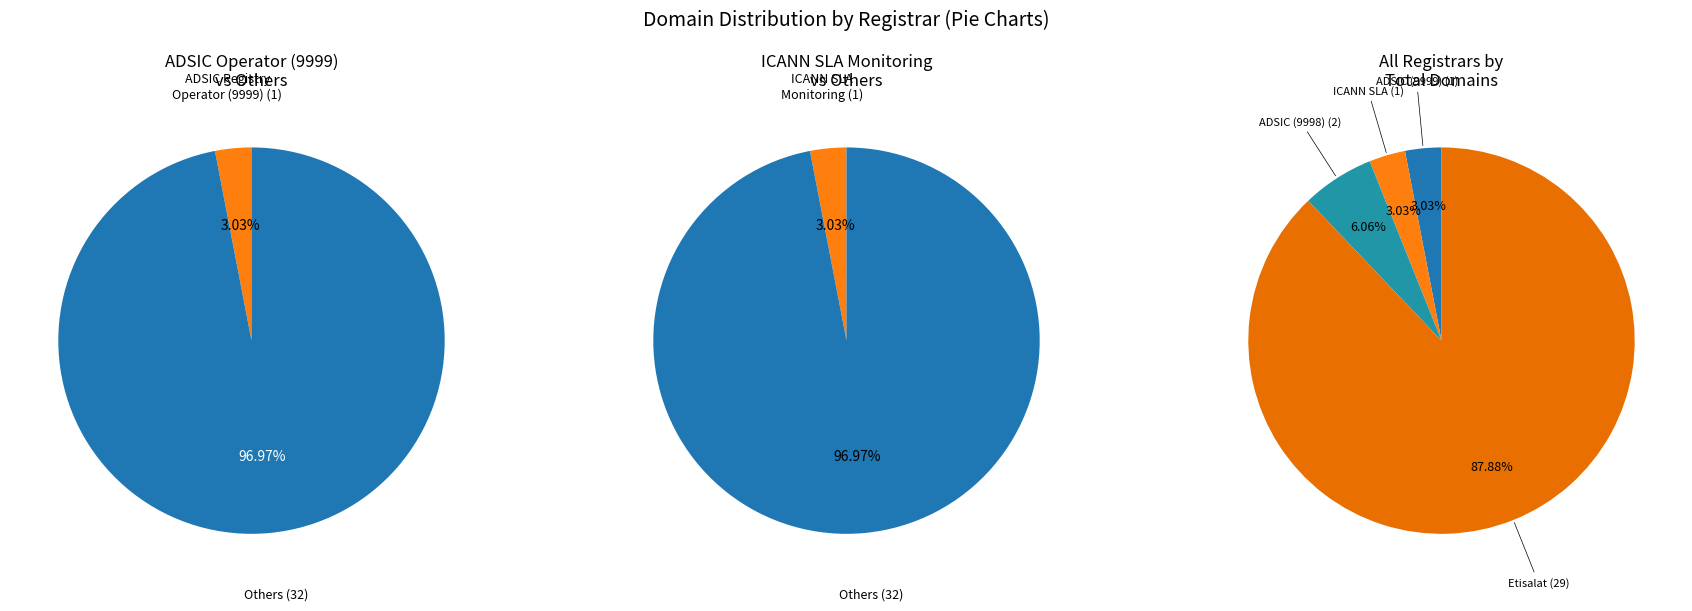

Approximately how many times larger is the value at ADSIC Registry Operator (9999) compared to ICANN SLA Monitoring?

1.0